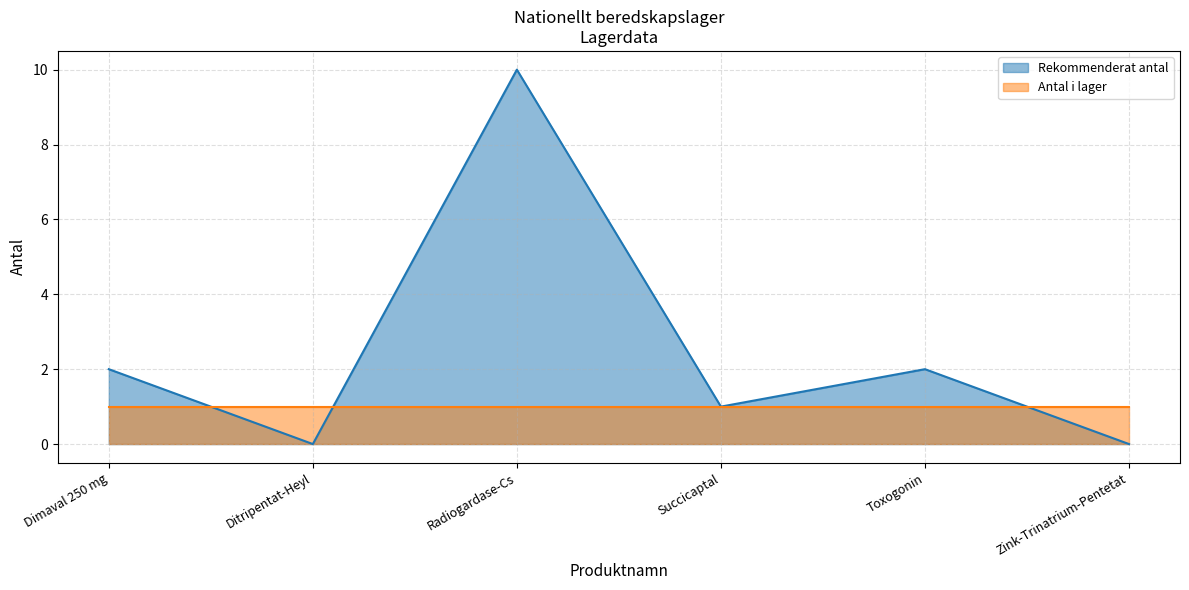

What position from the left is Ditripentat-Heyl?

2